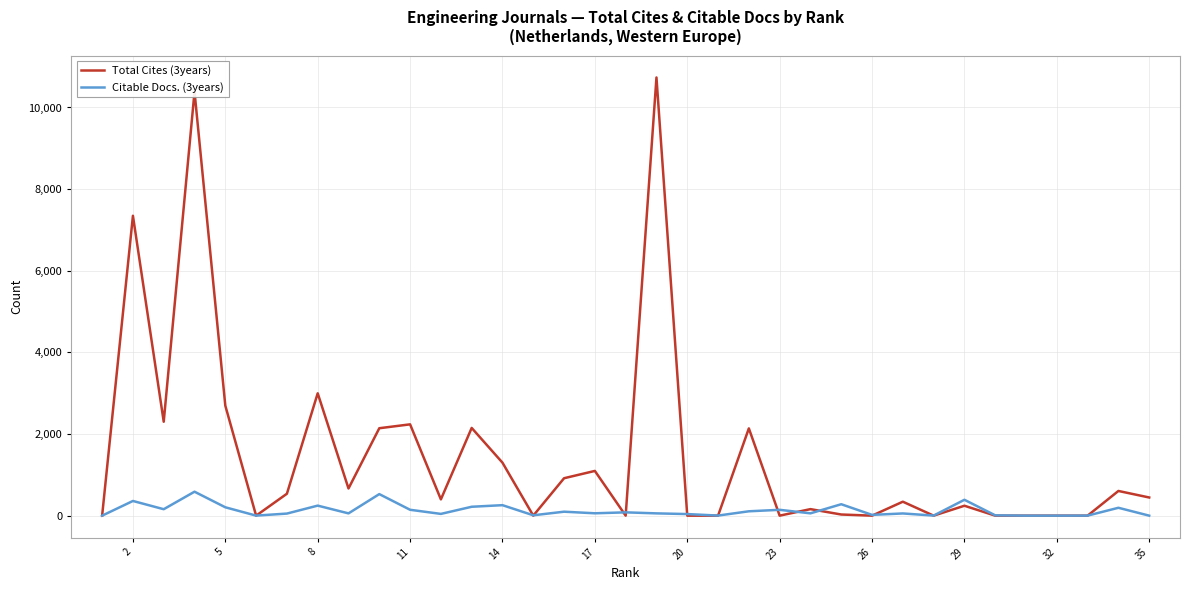

Which series has the largest total across all categories?

Total Cites (3years)